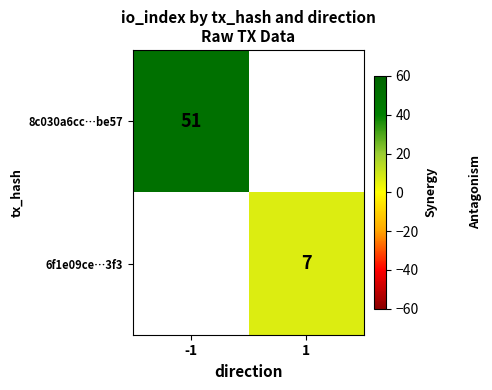

Is it true that 6f1e09ce…3f3 equals 7 at 1?

True